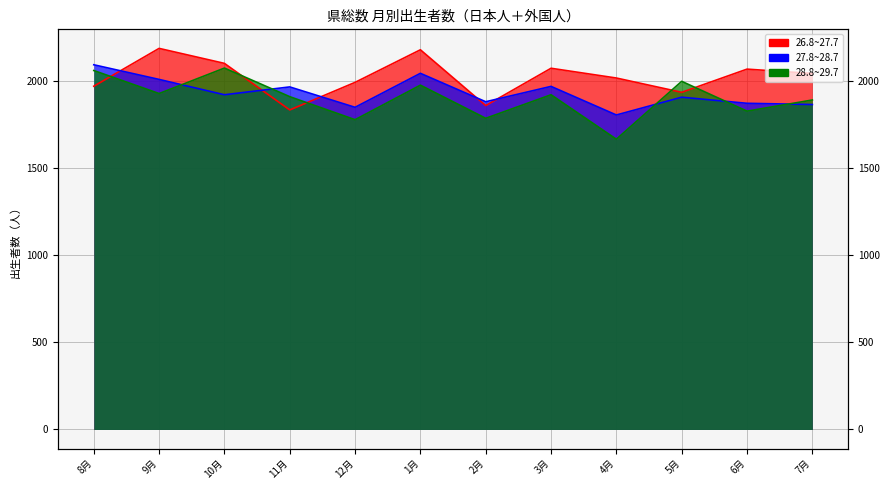

What is the lowest value of the 26.8~27.7 series?

1833